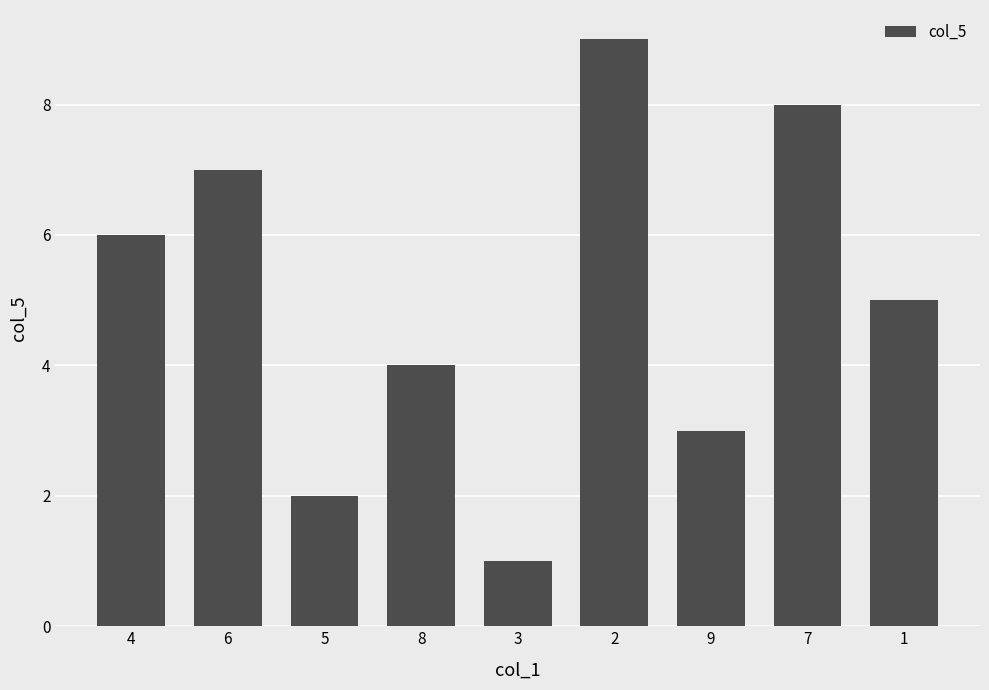

At which category does the chart reach its minimum across all series?

3